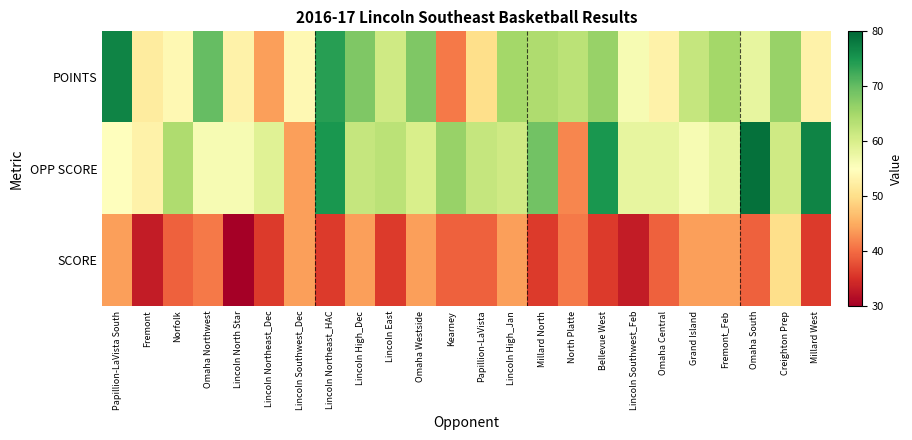

Which series has the largest total across all categories?

OPP SCORE